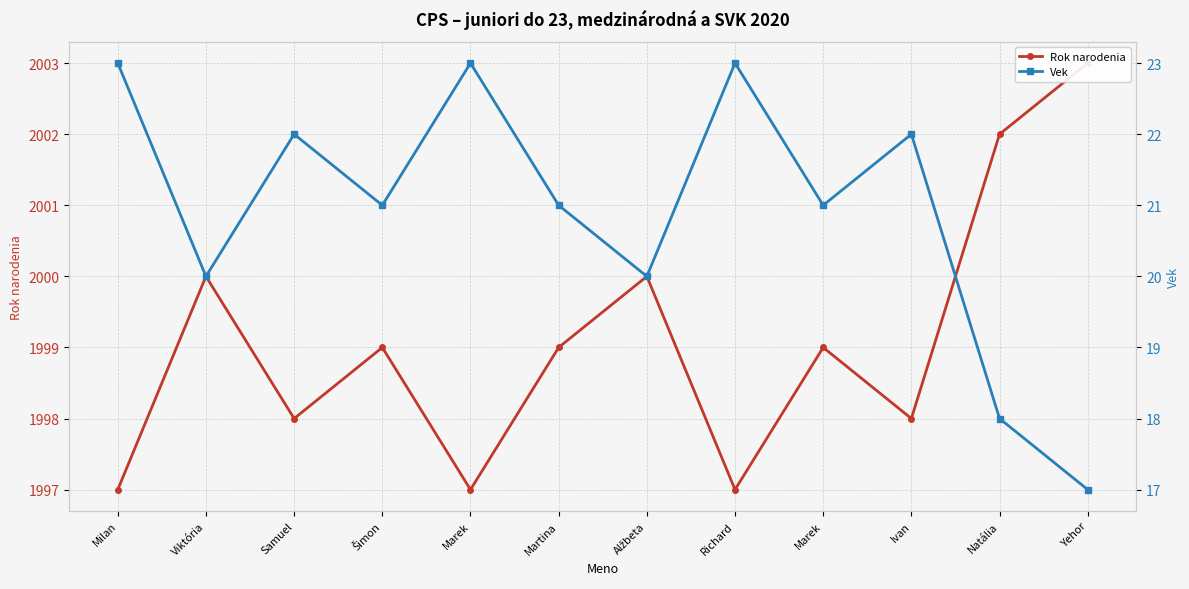

Which category has the highest value across all series?

Yehor